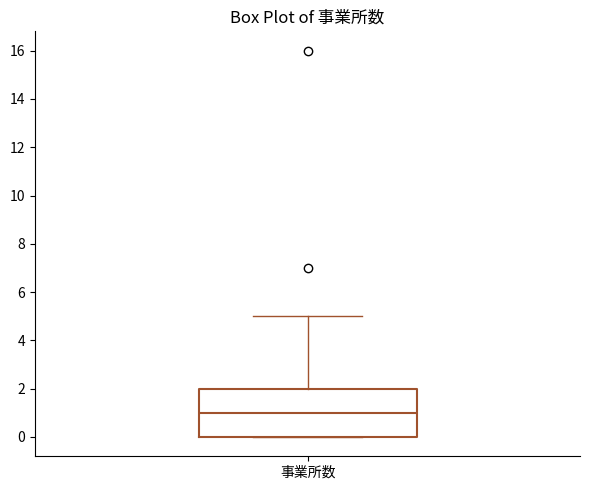

Where is the lower edge of the box for 事業所数 on the y-axis? The values are not printed on the chart, so give them approximately, as read against the axis.

0